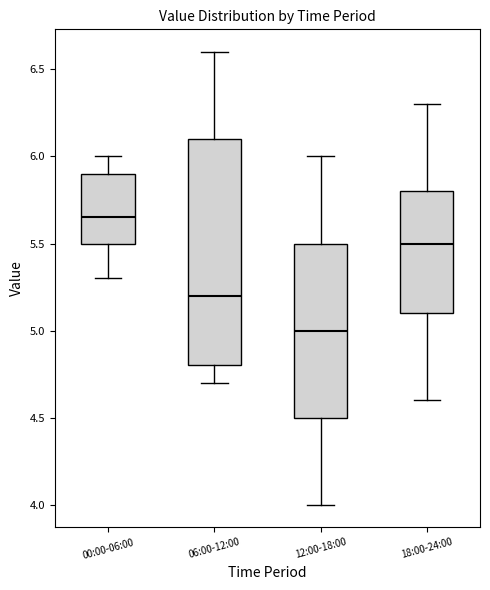

Where does the upper whisker of the box for 00:00-06:00 end on the y-axis? The values are not printed on the chart, so give them approximately, as read against the axis.

6.00